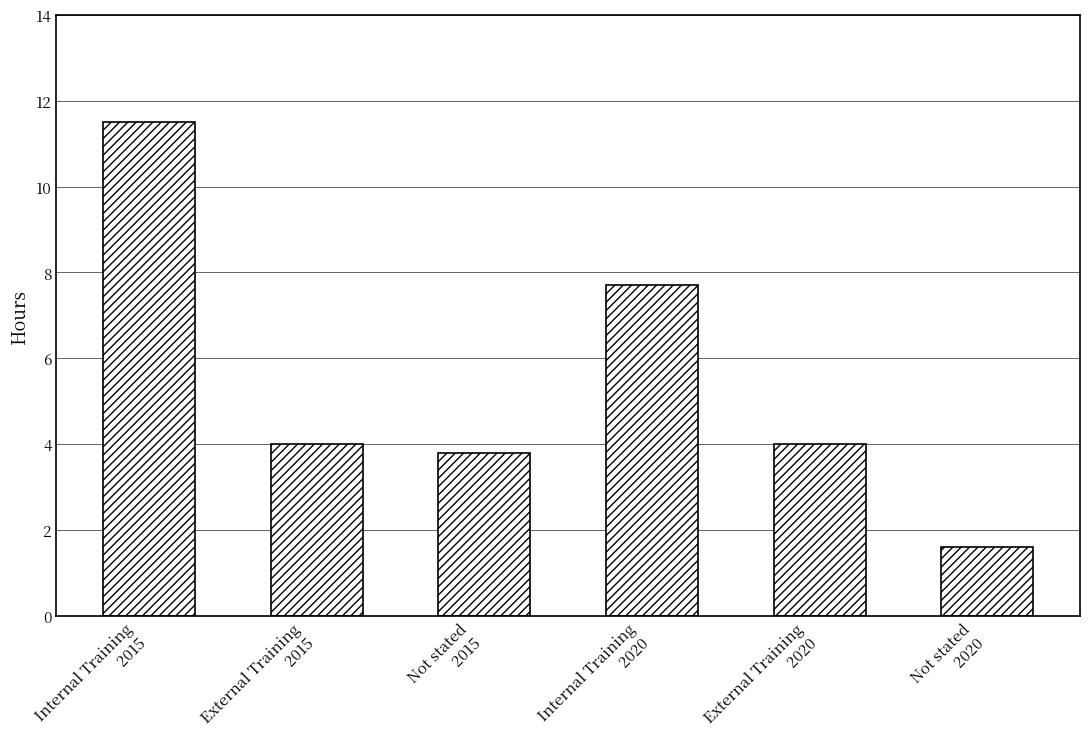

What is the value of the 6th bar from the left?

1.6